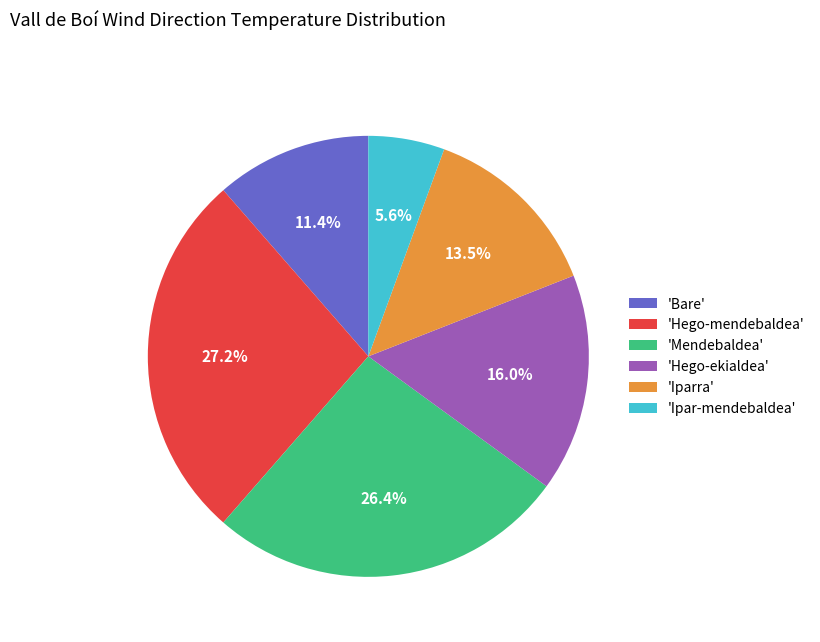

Approximately how many times larger is the value at 'Hego-mendebaldea' compared to 'Bare'?

2.4